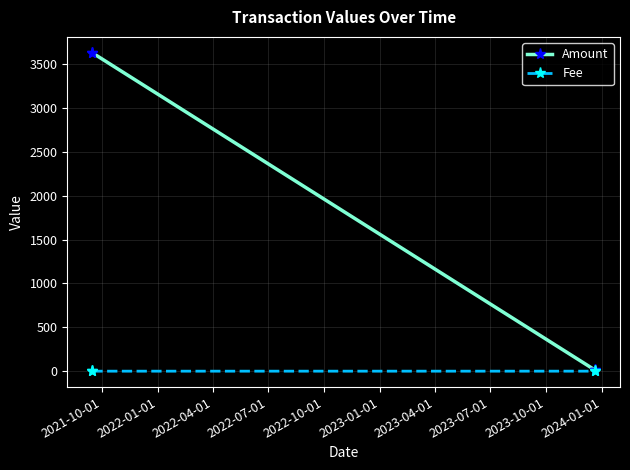

True or false: Fee has more than 1 interior local peaks.

False